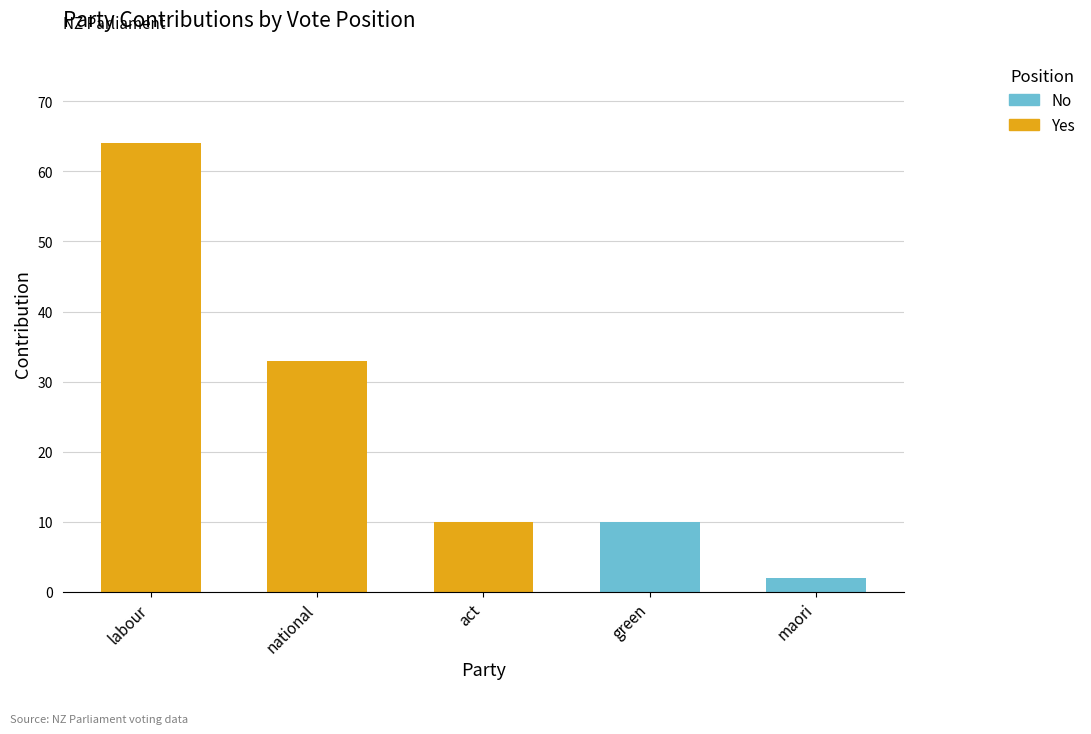

At which category is the sum across all series the highest?

labour